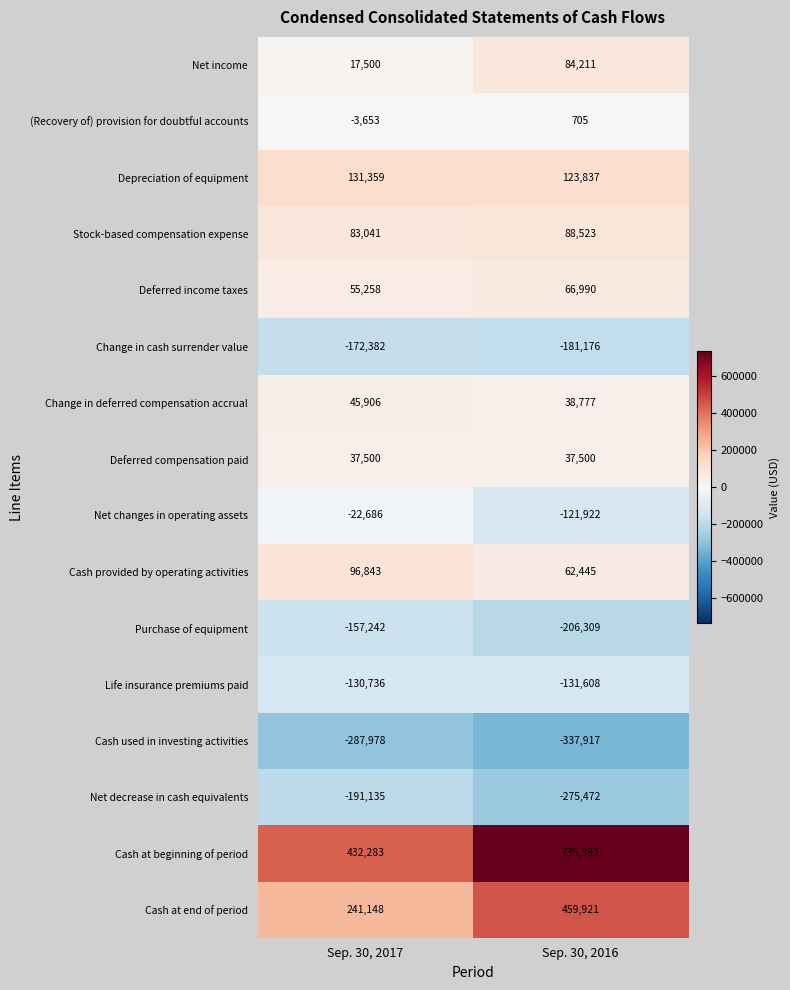

What is the maximum value shown in the chart?

735393